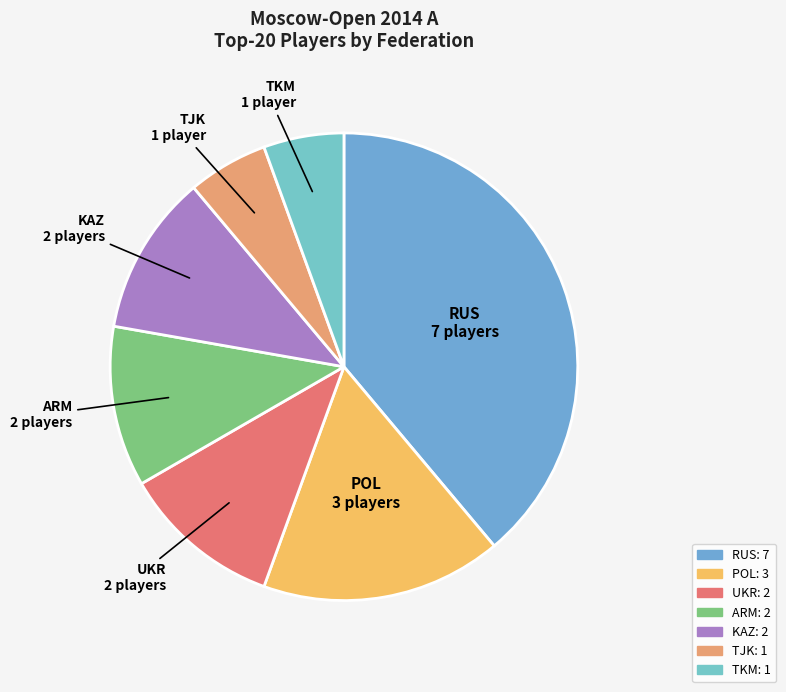

Which category has the biggest portion of the pie?

RUS